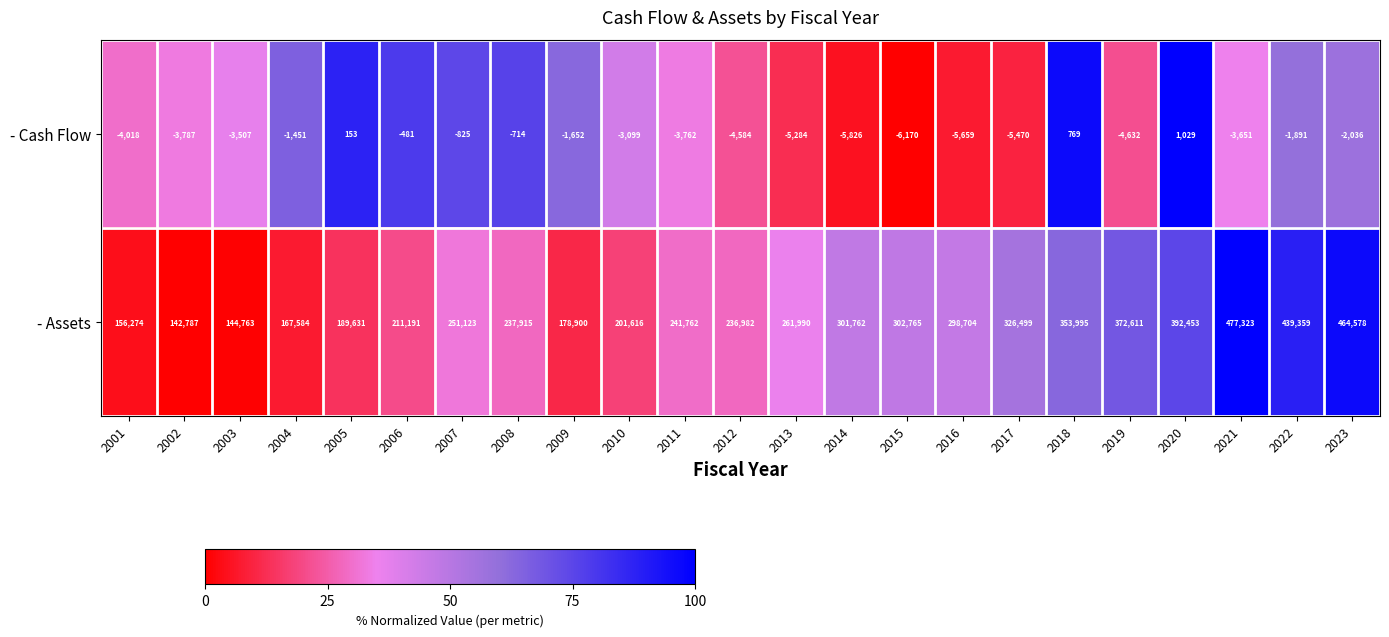

What is the maximum value shown in the chart?

477323